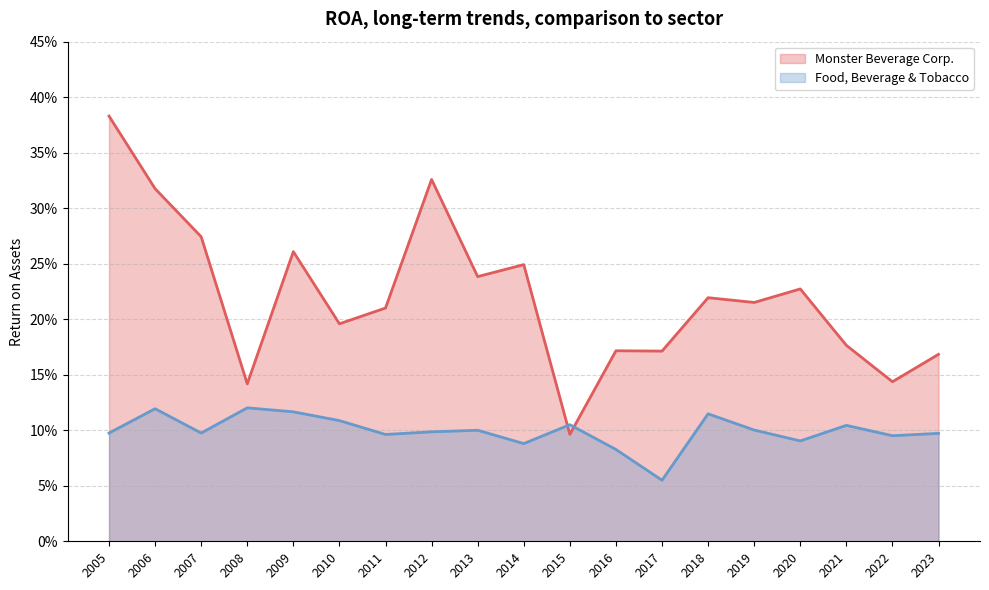

What is the total value across all series at 2011?

0.3